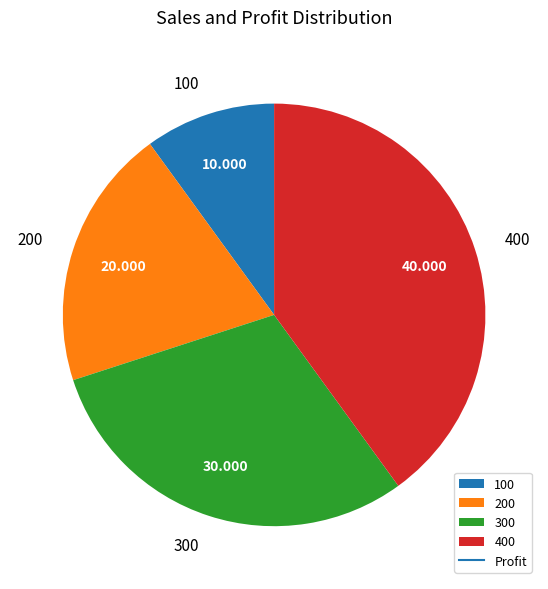

Which category has the smallest portion of the pie?

100